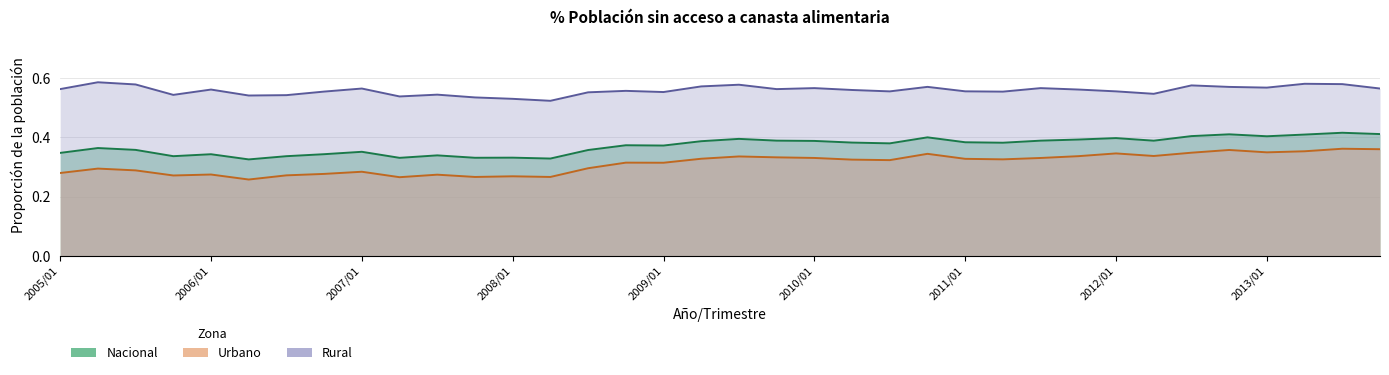

Reading right to left, list all the values displayed in this chart.

Nacional: 2013/04=0.4	2013/03=0.4	2013/02=0.4	2013/01=0.4	2012/04=0.4	2012/03=0.4	2012/02=0.4	2012/01=0.4	2011/04=0.4	2011/03=0.4	2011/02=0.4	2011/01=0.4	2010/04=0.4	2010/03=0.4	2010/02=0.4	2010/01=0.4	2009/04=0.4	2009/03=0.4	2009/02=0.4	2009/01=0.4	2008/04=0.4	2008/03=0.4	2008/02=0.3	2008/01=0.3	2007/04=0.3	2007/03=0.3	2007/02=0.3	2007/01=0.4	2006/04=0.3	2006/03=0.3	2006/02=0.3	2006/01=0.3	2005/04=0.3	2005/03=0.4	2005/02=0.4	2005/01=0.3
Urbano: 2013/04=0.4	2013/03=0.4	2013/02=0.4	2013/01=0.3	2012/04=0.4	2012/03=0.3	2012/02=0.3	2012/01=0.3	2011/04=0.3	2011/03=0.3	2011/02=0.3	2011/01=0.3	2010/04=0.3	2010/03=0.3	2010/02=0.3	2010/01=0.3	2009/04=0.3	2009/03=0.3	2009/02=0.3	2009/01=0.3	2008/04=0.3	2008/03=0.3	2008/02=0.3	2008/01=0.3	2007/04=0.3	2007/03=0.3	2007/02=0.3	2007/01=0.3	2006/04=0.3	2006/03=0.3	2006/02=0.3	2006/01=0.3	2005/04=0.3	2005/03=0.3	2005/02=0.3	2005/01=0.3
Rural: 2013/04=0.6	2013/03=0.6	2013/02=0.6	2013/01=0.6	2012/04=0.6	2012/03=0.6	2012/02=0.5	2012/01=0.6	2011/04=0.6	2011/03=0.6	2011/02=0.6	2011/01=0.6	2010/04=0.6	2010/03=0.6	2010/02=0.6	2010/01=0.6	2009/04=0.6	2009/03=0.6	2009/02=0.6	2009/01=0.6	2008/04=0.6	2008/03=0.6	2008/02=0.5	2008/01=0.5	2007/04=0.5	2007/03=0.5	2007/02=0.5	2007/01=0.6	2006/04=0.6	2006/03=0.5	2006/02=0.5	2006/01=0.6	2005/04=0.5	2005/03=0.6	2005/02=0.6	2005/01=0.6